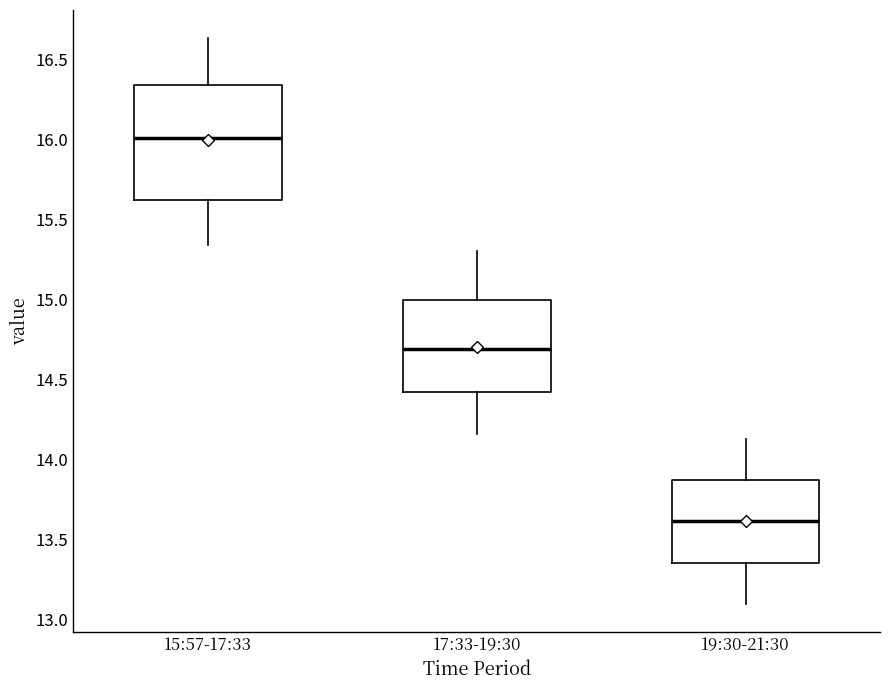

Where does the upper whisker of the box for 15:57-17:33 end on the y-axis? The values are not printed on the chart, so give them approximately, as read against the axis.

16.65